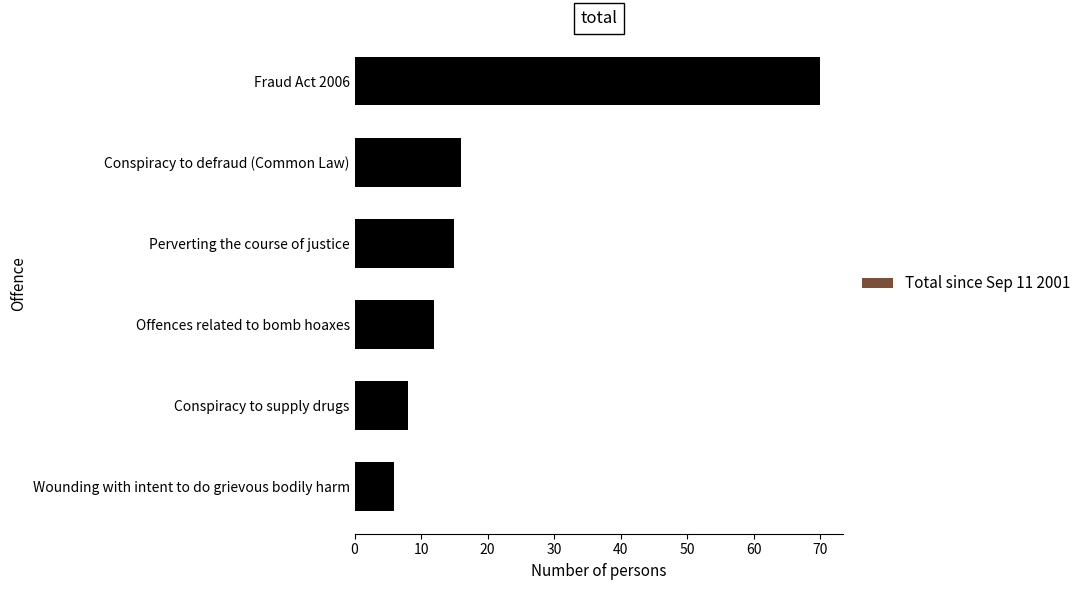

Reading top to bottom, what are all the values shown in this chart?

Fraud Act 2006=70	Conspiracy to defraud (Common Law)=16	Perverting the course of justice=15	Offences related to bomb hoaxes=12	Conspiracy to supply drugs=8	Wounding with intent to do grievous bodily harm=6